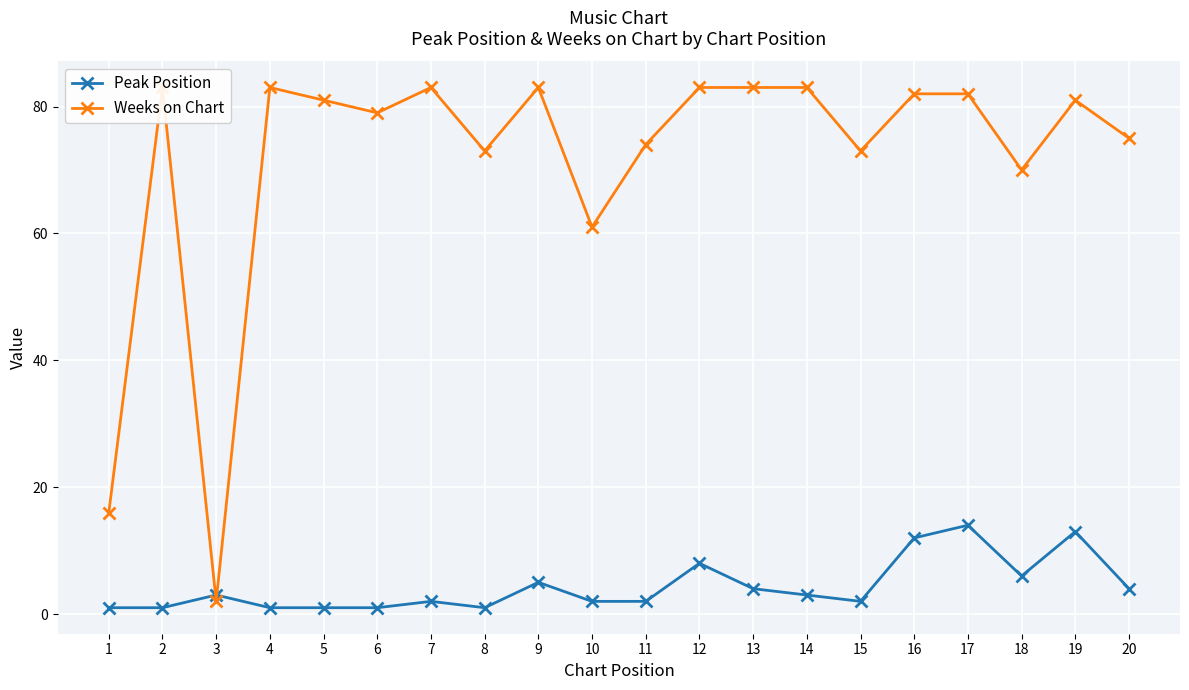

What are all the series names shown in the legend?

Peak Position, Weeks on Chart